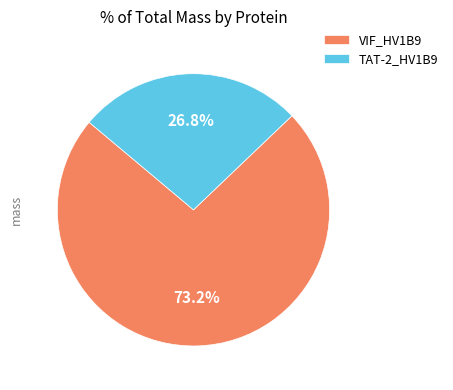

Which slice is the smallest?

TAT-2_HV1B9